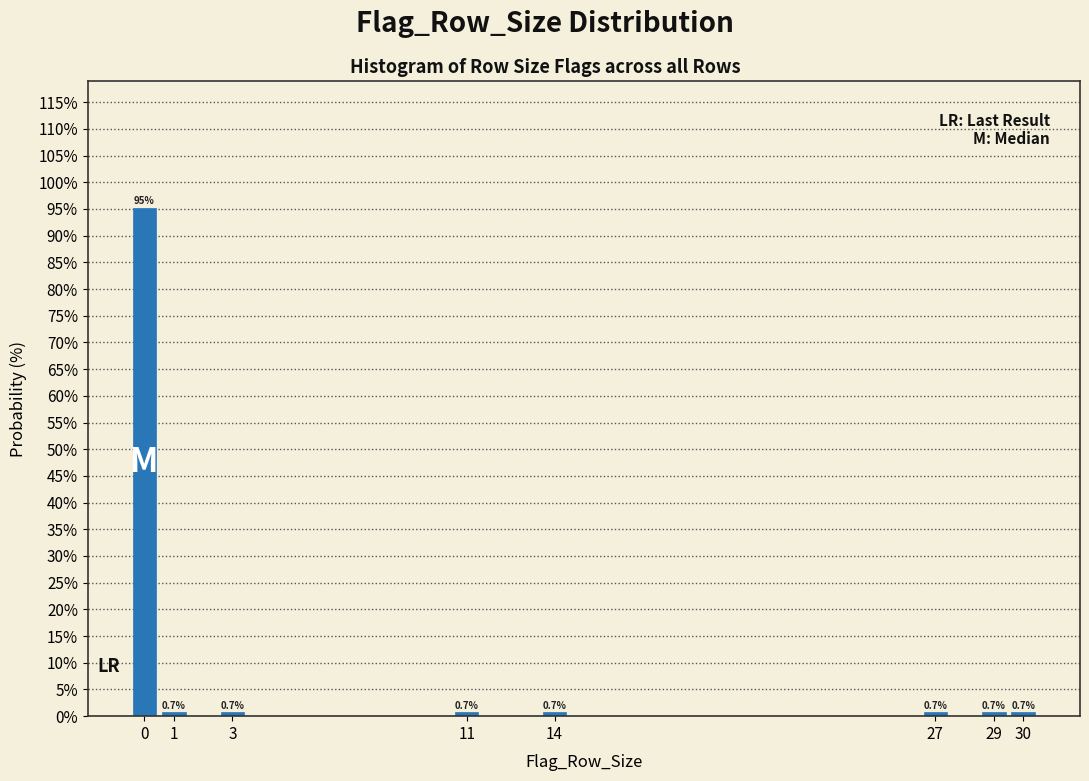

Reading right to left, what are all the values shown in this chart?

0.7	0.7	0.7	0.7	0.7	0.7	0.7	95.2